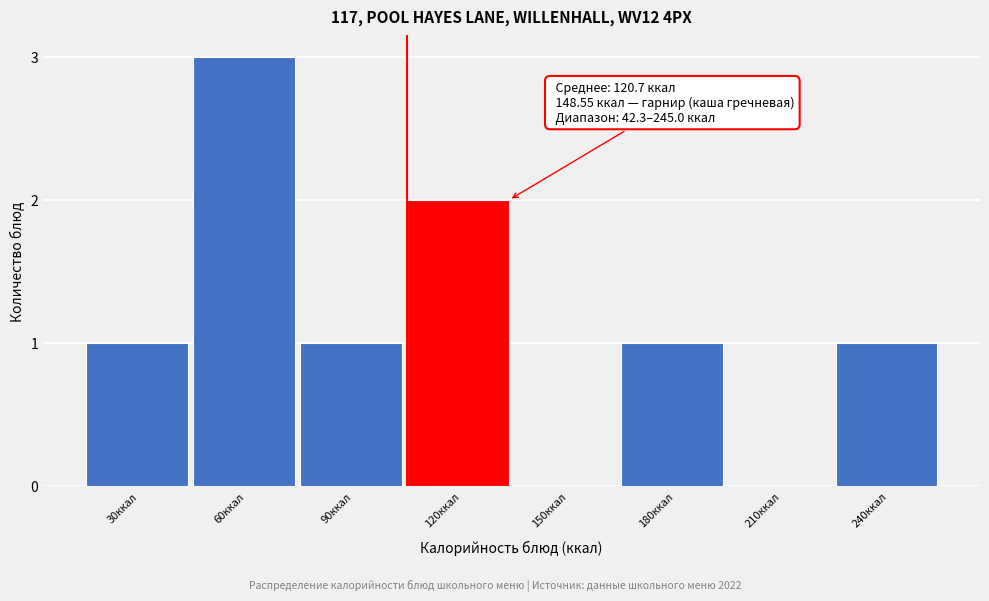

Reading right to left, transcribe all the data shown in this chart.

240ккал=1	210ккал=0	180ккал=1	150ккал=0	120ккал=2	90ккал=1	60ккал=3	30ккал=1